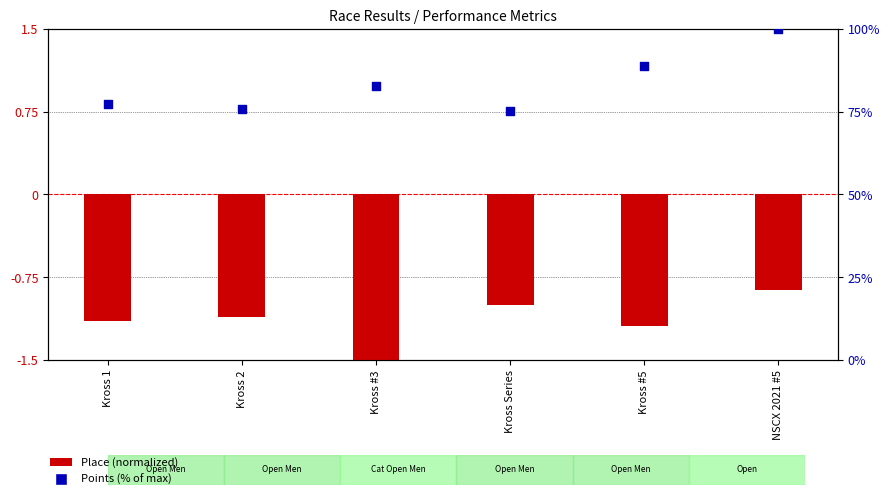

Which series contains the highest Y value?

Points (% of max)